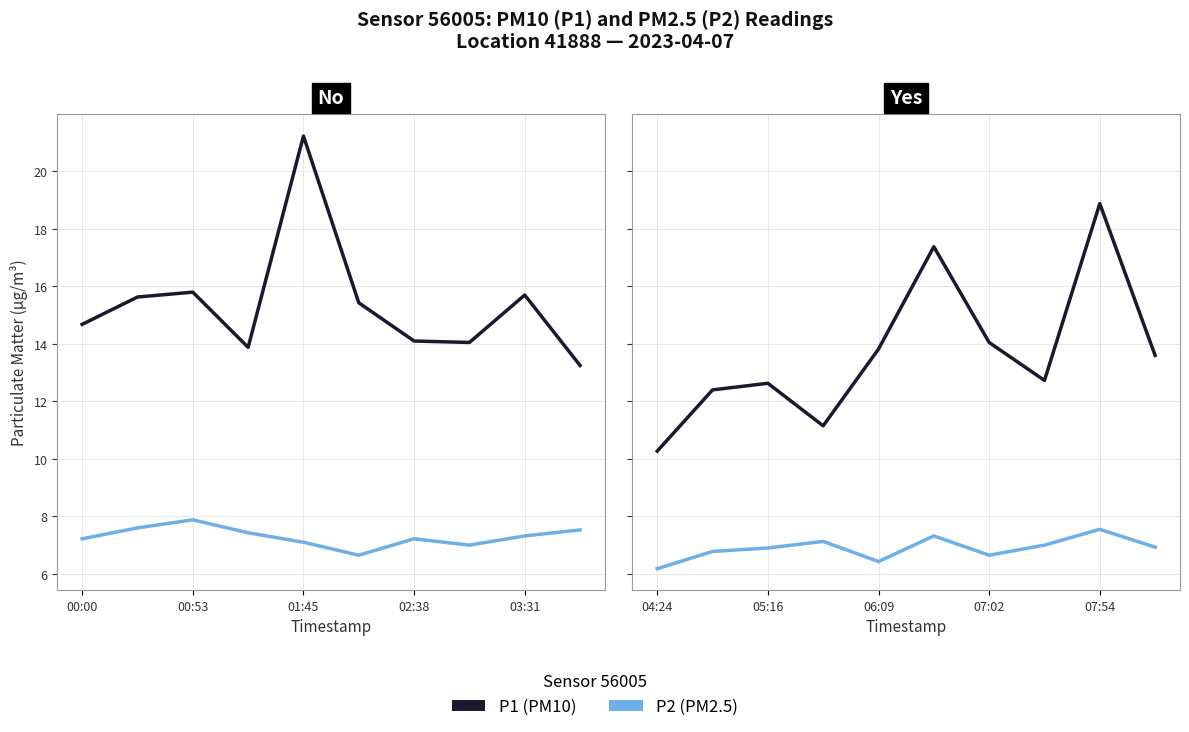

What is the total value across all series at 07:02?

20.7